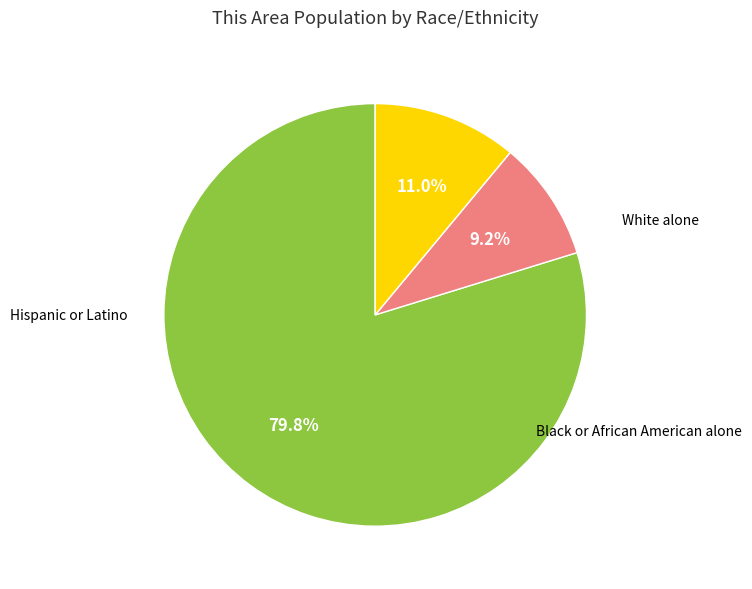

Between White alone and Hispanic or Latino, which is larger?

White alone